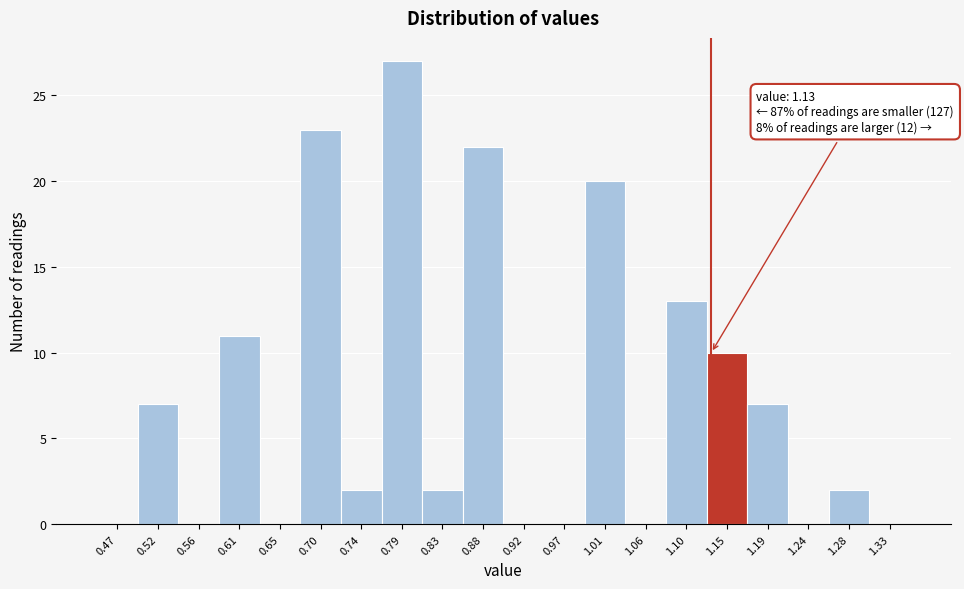

Which range on the x-axis has the tallest bar?

0.765 to 0.810